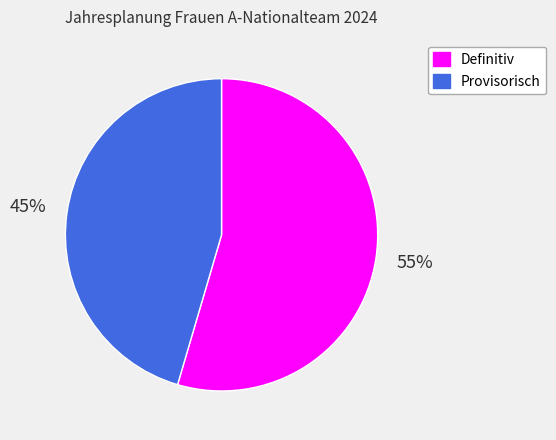

To the nearest percent, what is the average slice percentage?

50%